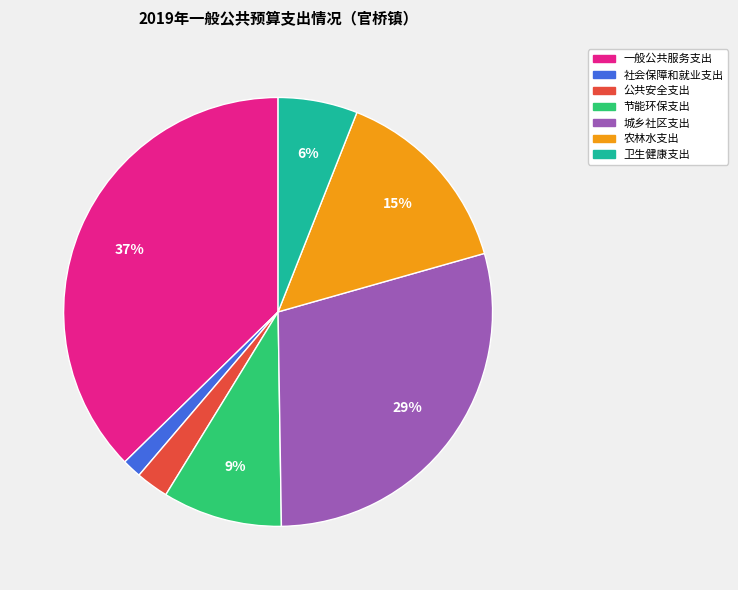

To the nearest percent, what percentage of the pie is 城乡社区支出?

29%